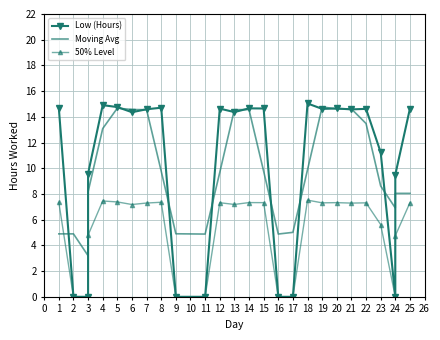

Is this an area chart (filled region under the line)?

No